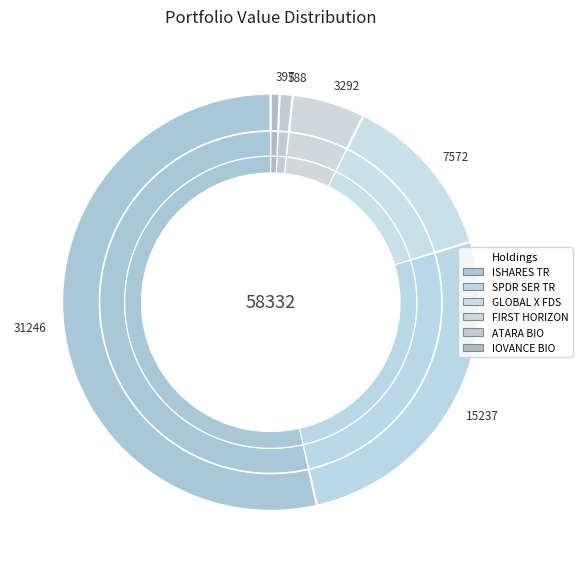

Rank the categories by value from highest to lowest.

ISHARES TR (EEM), SPDR SER TR (XOP), GLOBAL X FDS (URA), FIRST HORIZON CORPORATION (FHN), ATARA BIOTHERAPEUTICS (ATRA), IOVANCE BIOTHERAPEUTICS (IOVA)